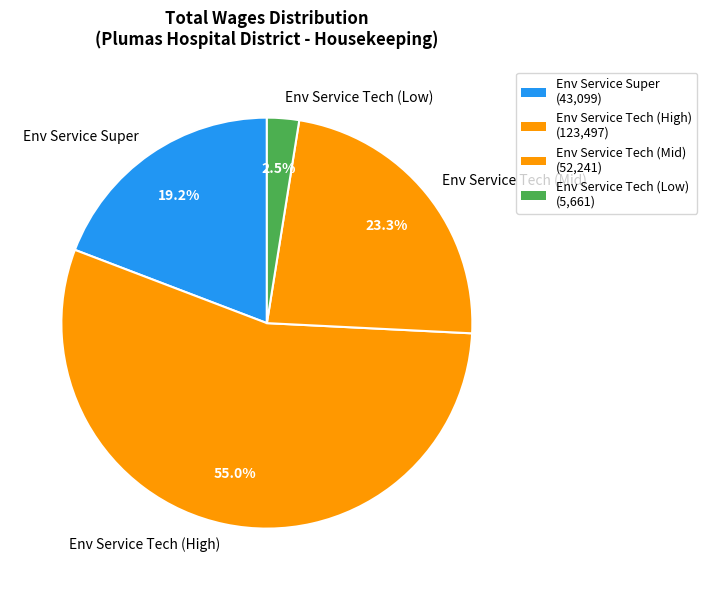

Is the sum of Env Service Tech (Mid) and Env Service Tech (High) greater than half?

Yes